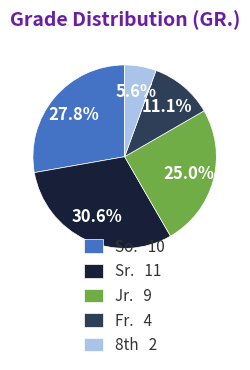

How many segments does this pie chart have?

5